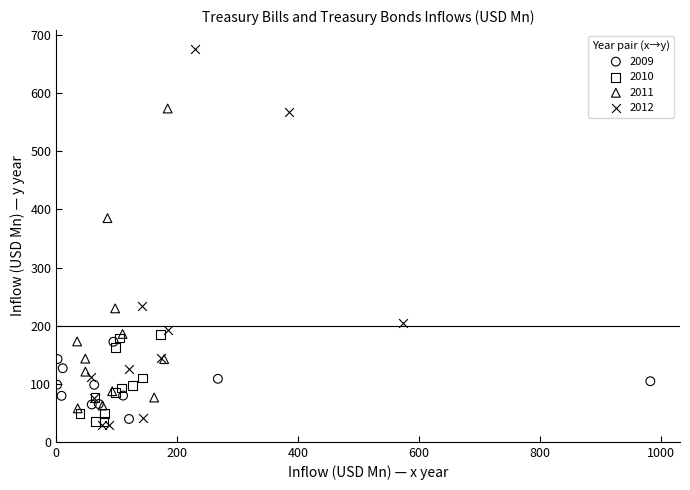

Which series has the largest Y range (max minus min)?

2012